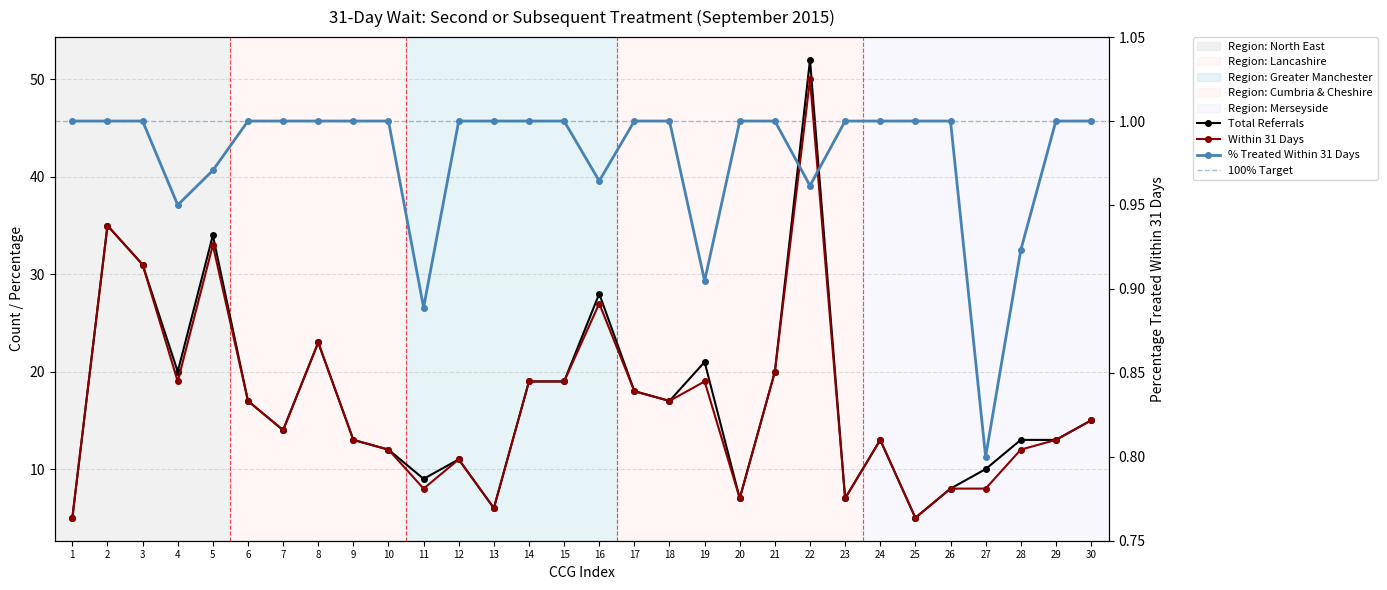

Is it true that PERCENTAGE TREATED equals 0.5 at 25?

False